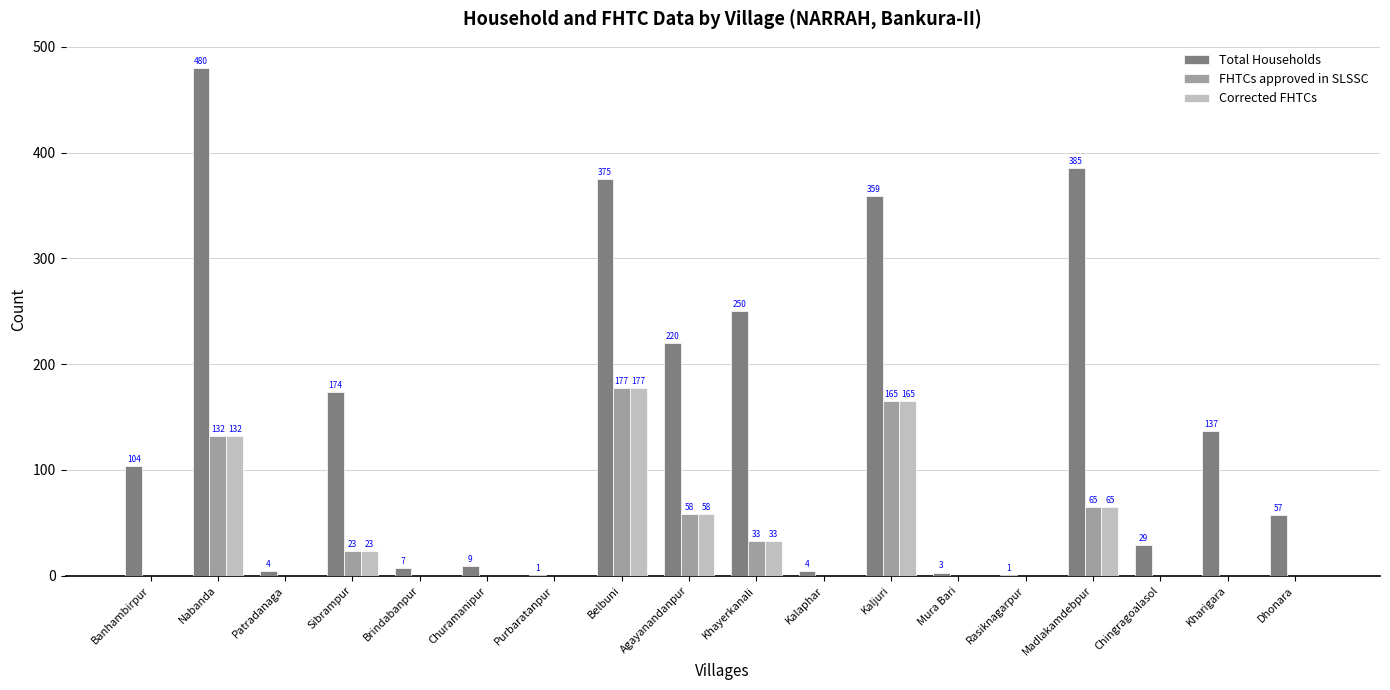

Between Patradanaga and Madlakamdebpur, which series saw the biggest shift?

Total Households